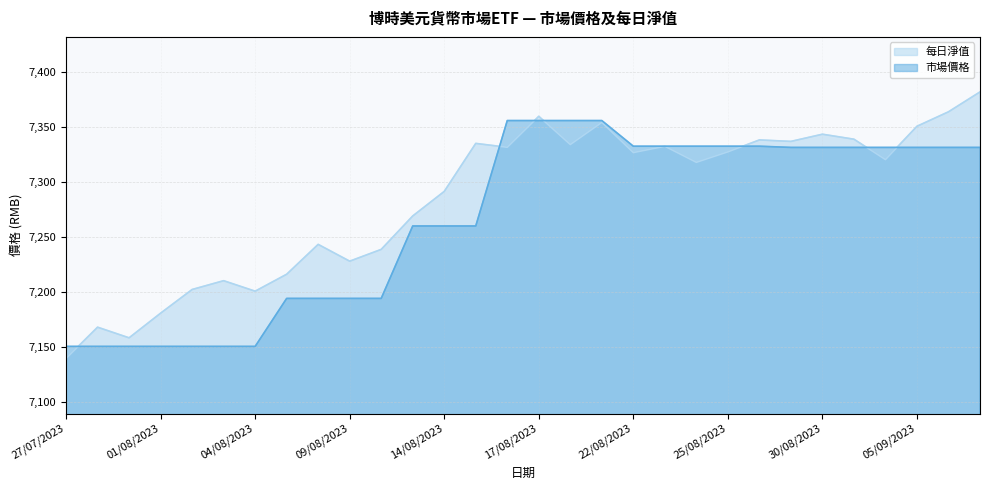

Which category has the highest value across all series?

07/09/2023